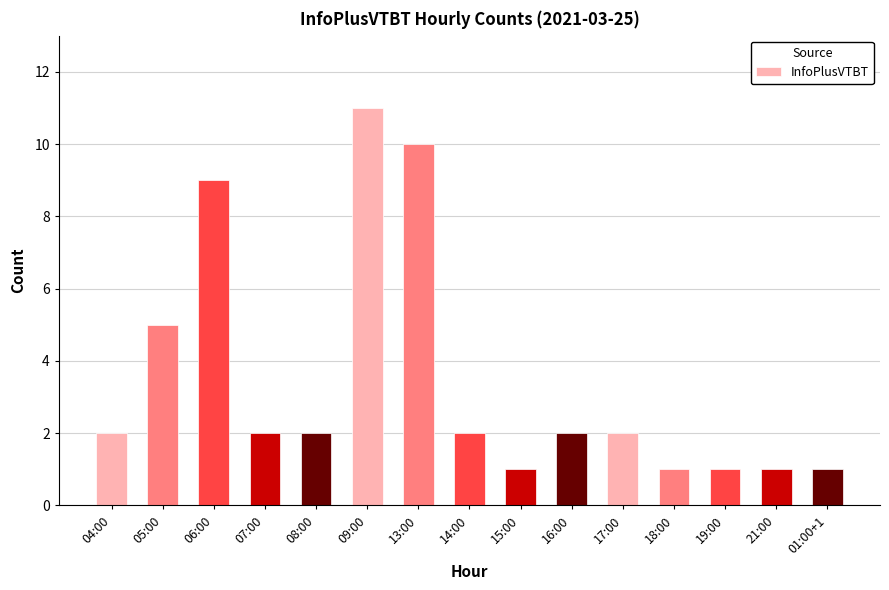

What is the label of the 11th bar from the right?

08:00